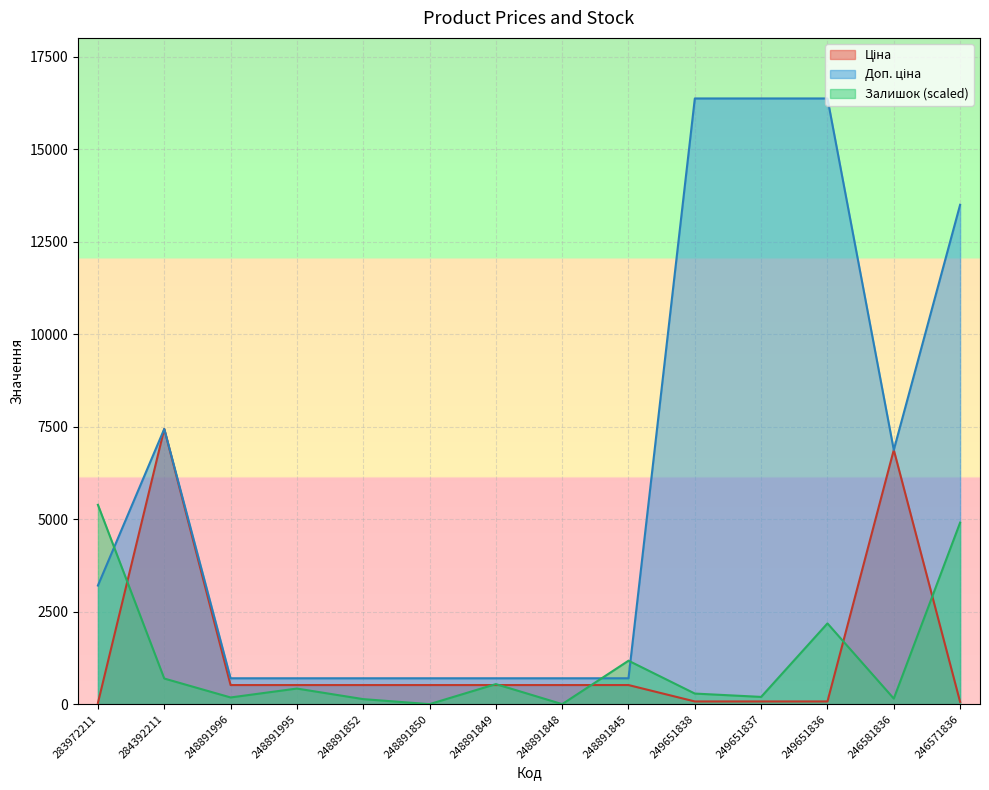

True or false: Залишок has a value of 421.2 at 248891995.

True